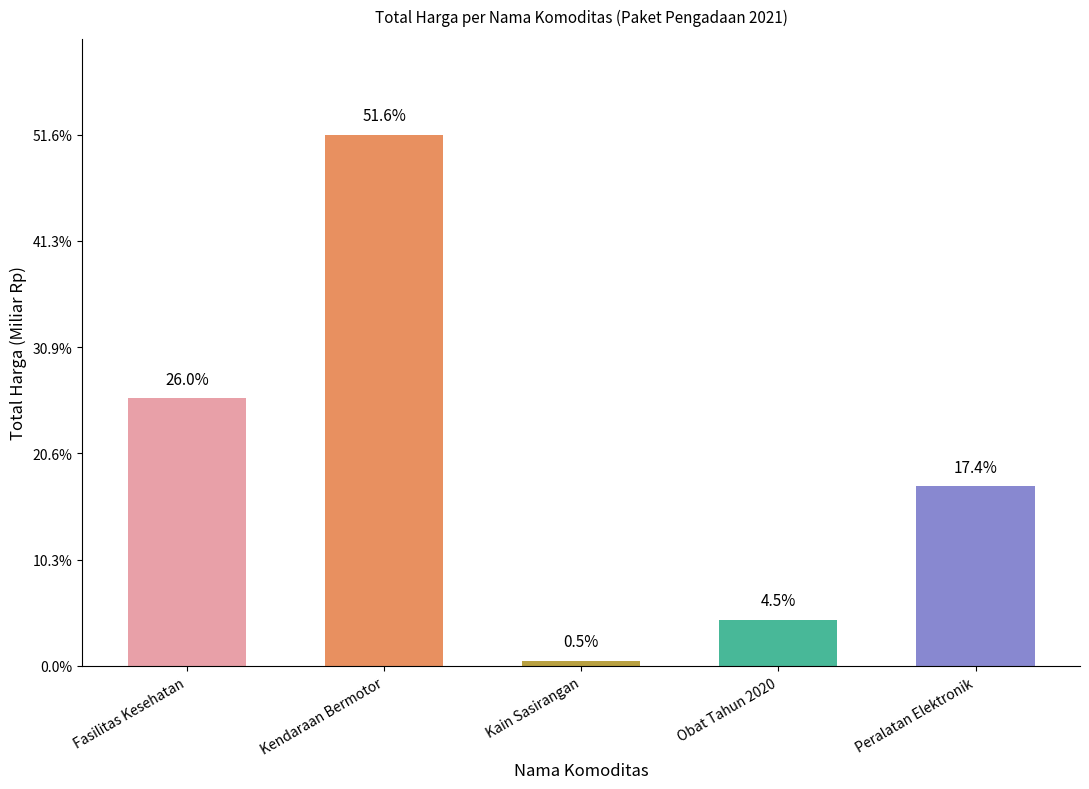

Rank the categories by value from highest to lowest.

Kendaraan Bermotor, Fasilitas Kesehatan, Peralatan Elektronik, Obat Tahun 2020, Kain Sasirangan